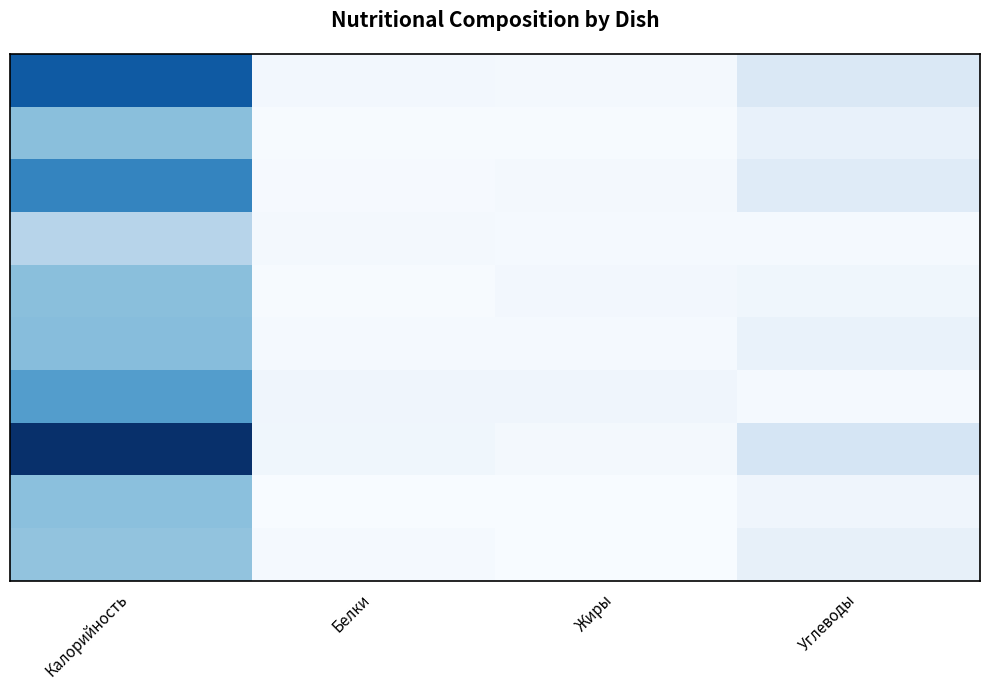

At which category does the chart reach its minimum across all series?

Жиры